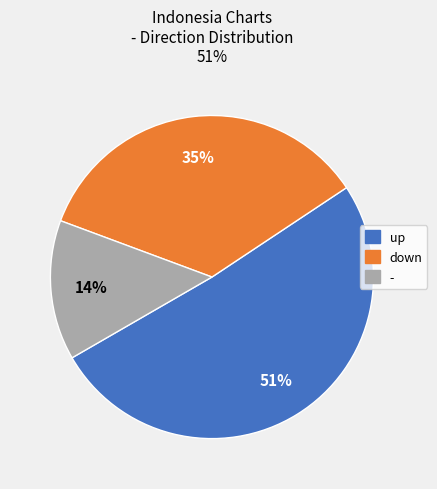

How many slices are in this pie chart?

3